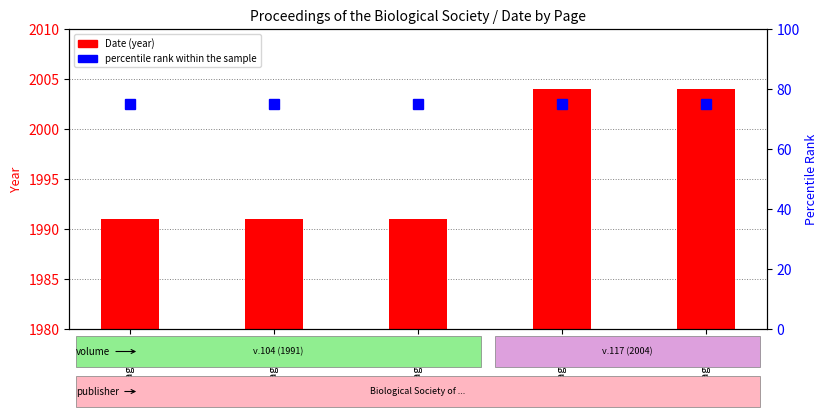

How many data points in Date (year) are above 1991?

2